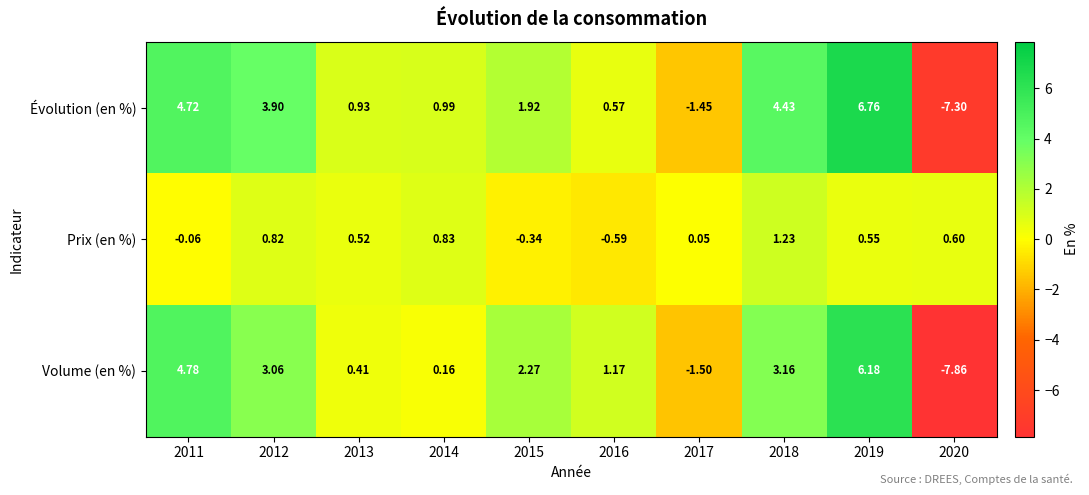

Which series has the widest spread of values?

Évolution (en %)